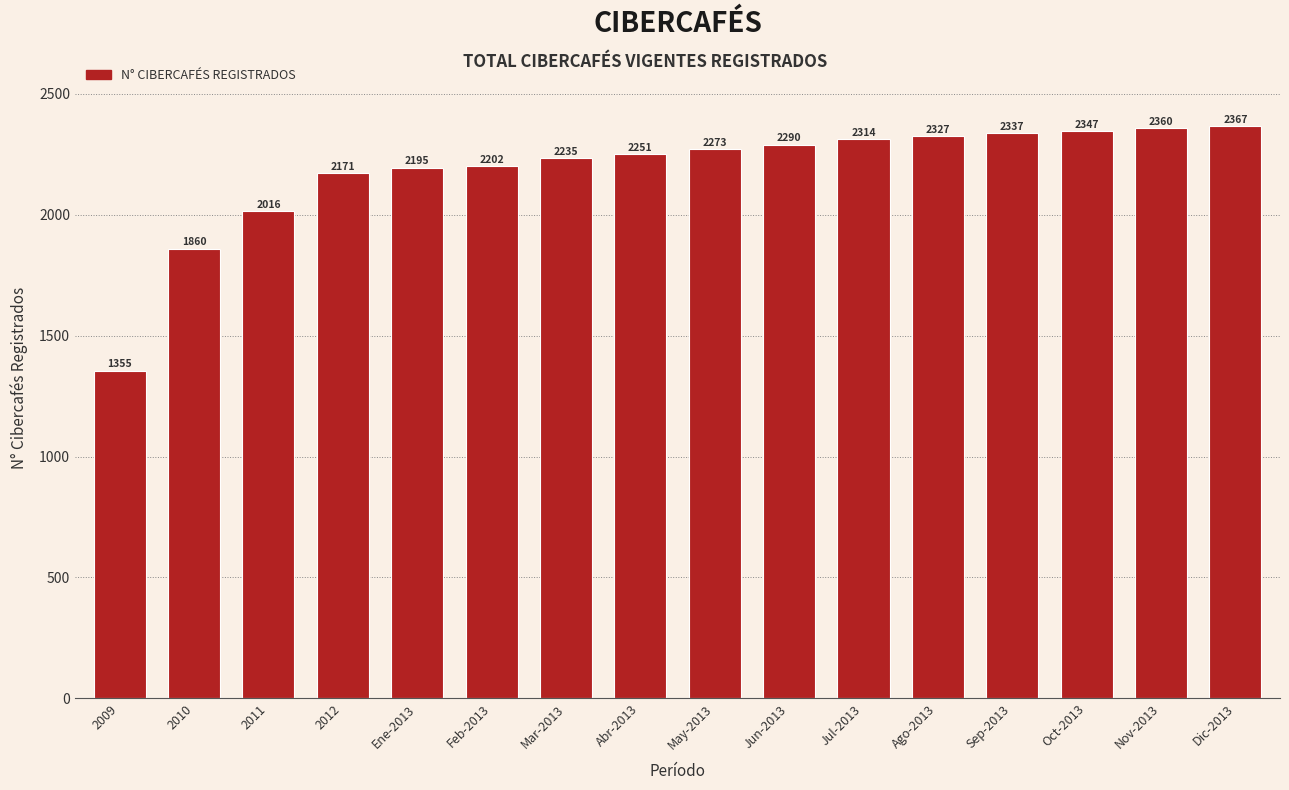

Reading left to right, extract all data points from this chart.

2009=1355	2010=1860	2011=2016	2012=2171	Ene-2013=2195	Feb-2013=2202	Mar-2013=2235	Abr-2013=2251	May-2013=2273	Jun-2013=2290	Jul-2013=2314	Ago-2013=2327	Sep-2013=2337	Oct-2013=2347	Nov-2013=2360	Dic-2013=2367